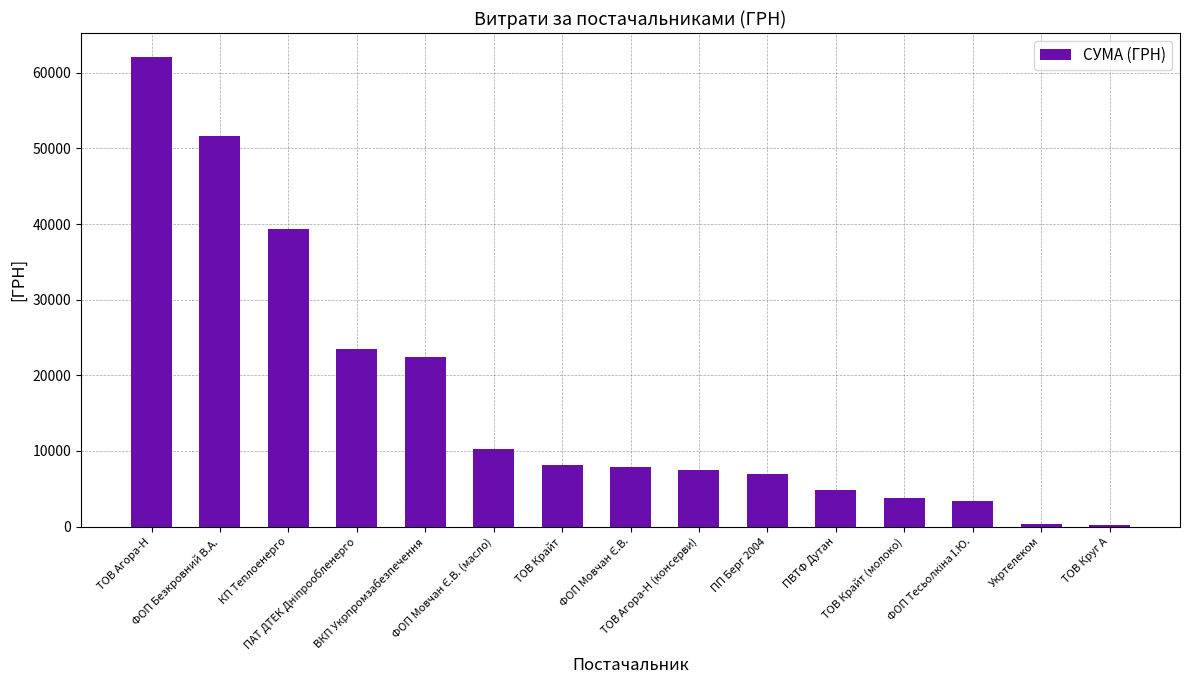

What position from the left is ТОВ Крайт?

7